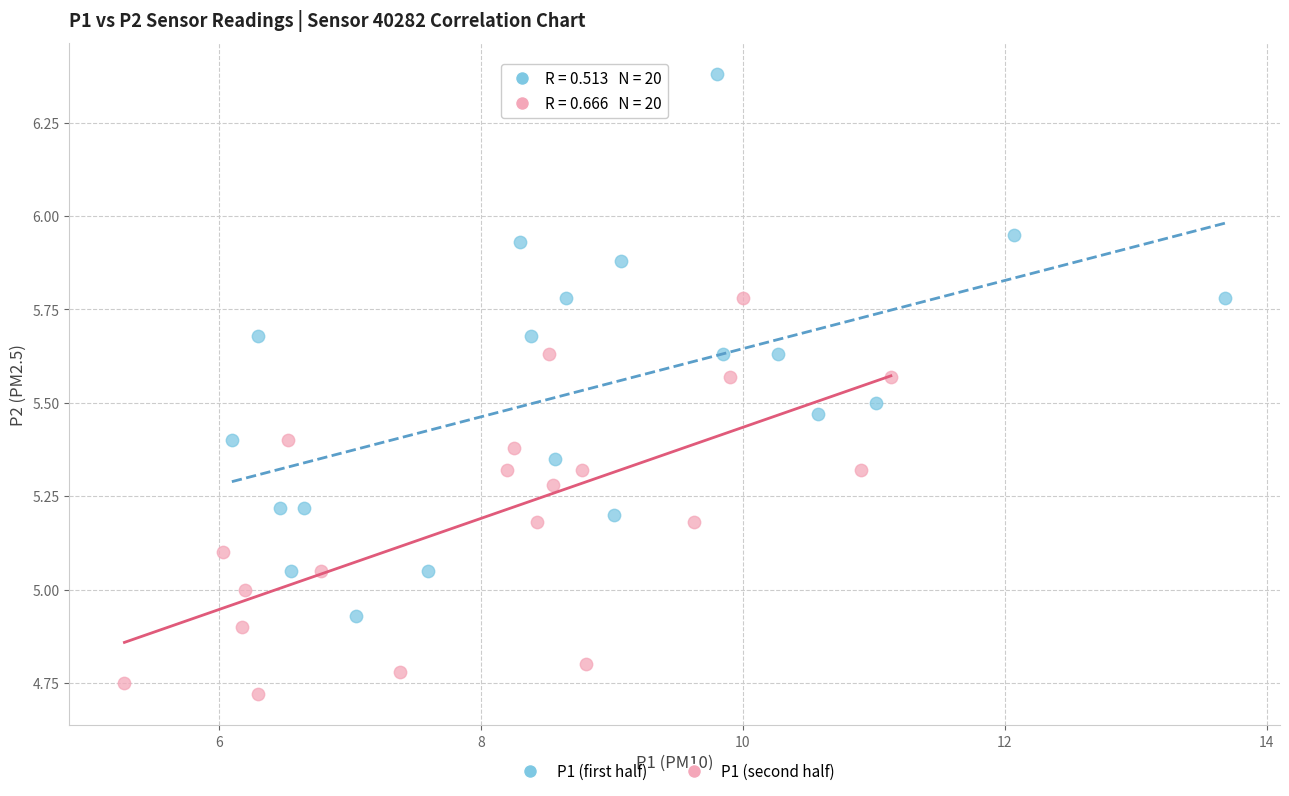

Which series contains the highest Y value?

P1 (first half)